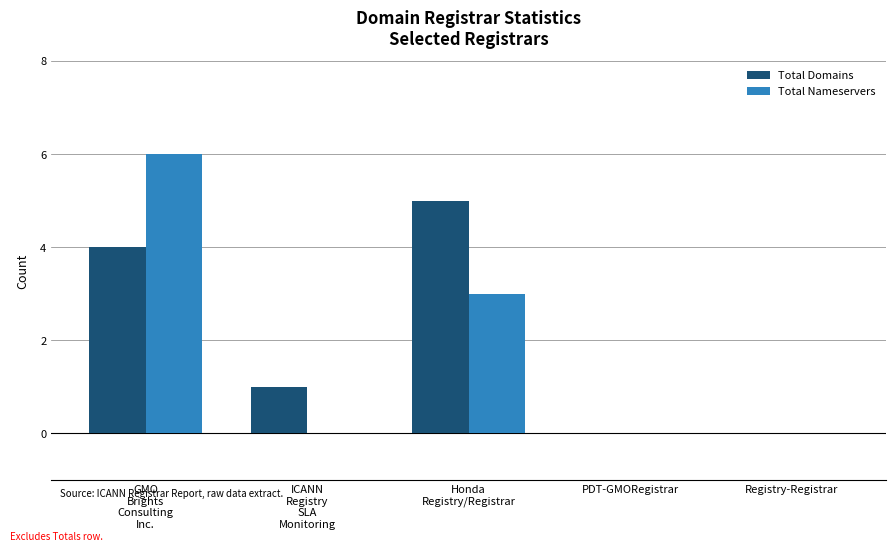

What value does the Total Nameservers series have at Honda
Registry/Registrar?

3